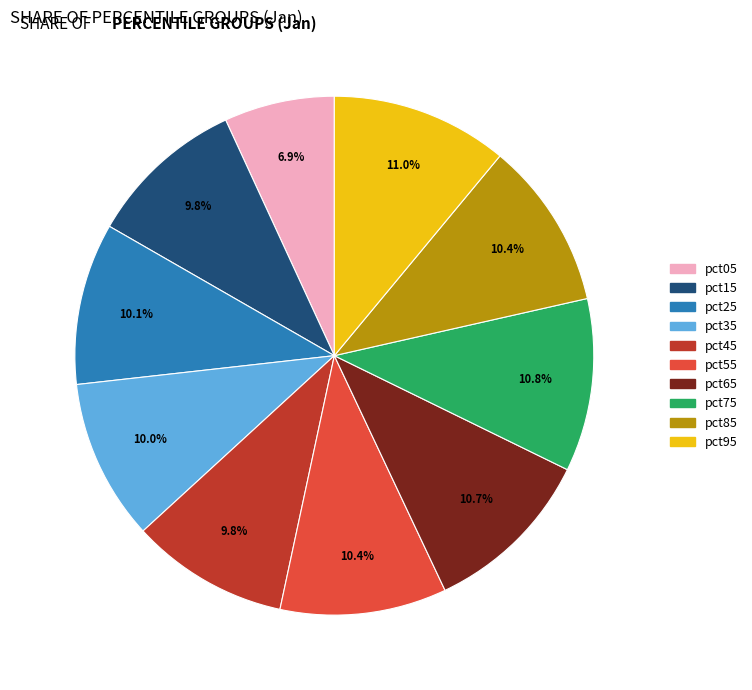

How much of the chart is everything except pct55?

89.6%